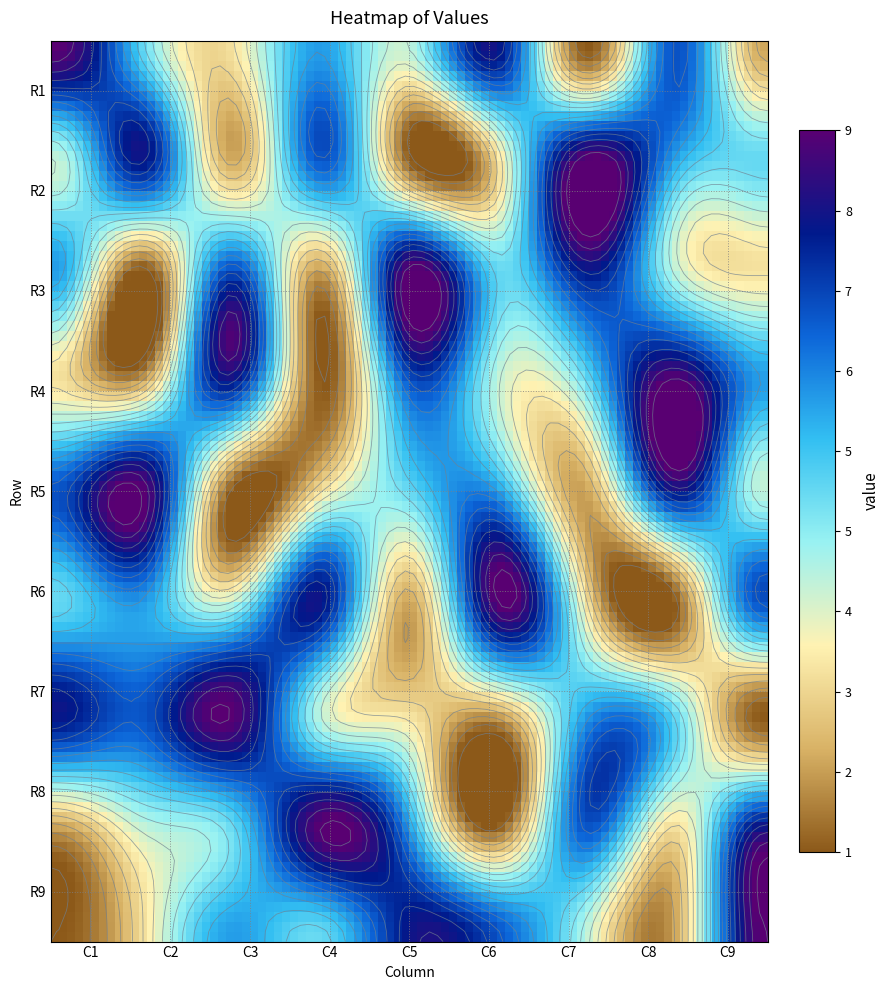

Rank the categories by R7 value from highest to lowest.

2, 0, 1, 6, 7, 3, 4, 5, 8